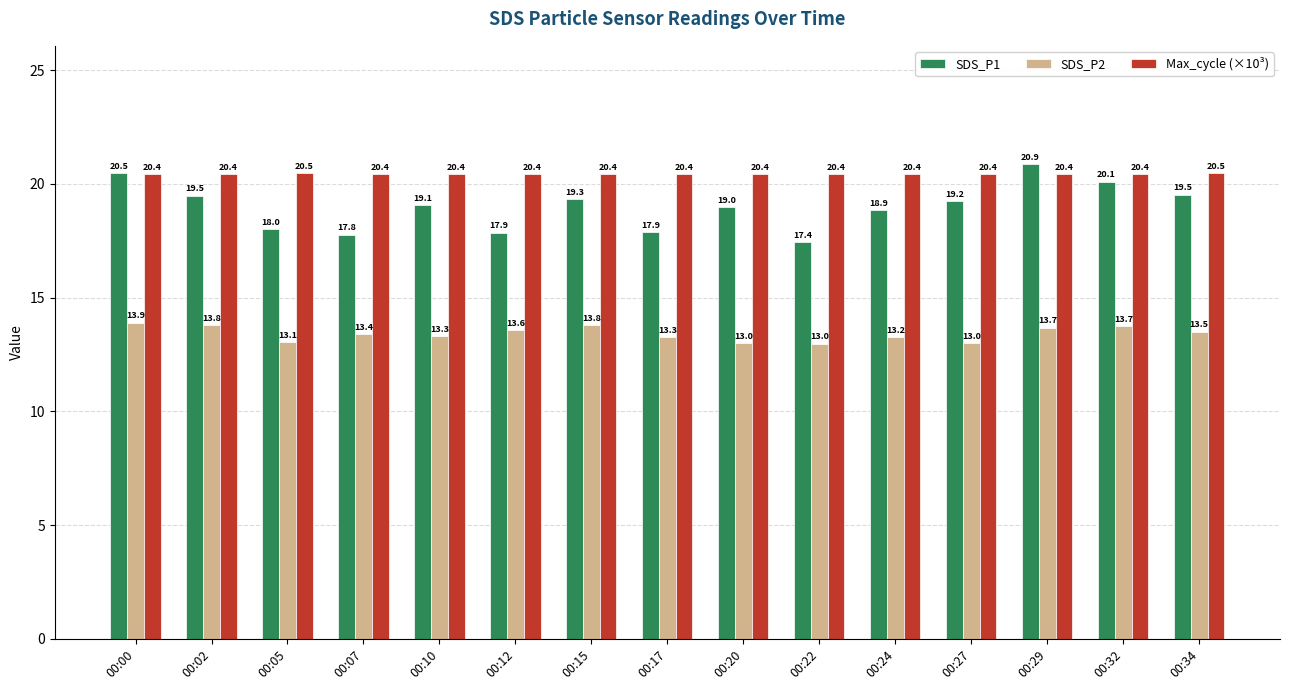

How many groups of bars are there?

15